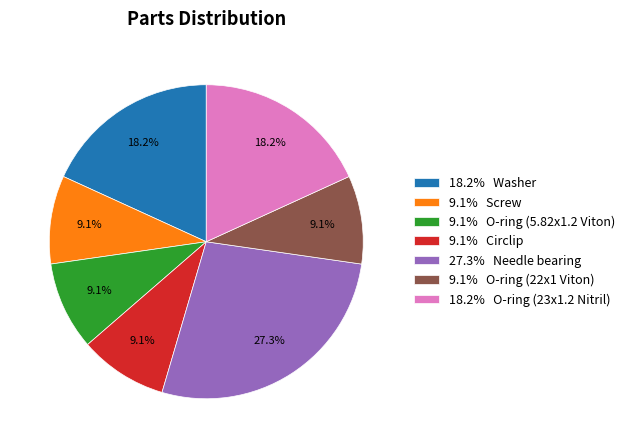

Between 9.1% O-ring (5.82x1.2 Viton) and 18.2% Washer, which is larger?

18.2% Washer